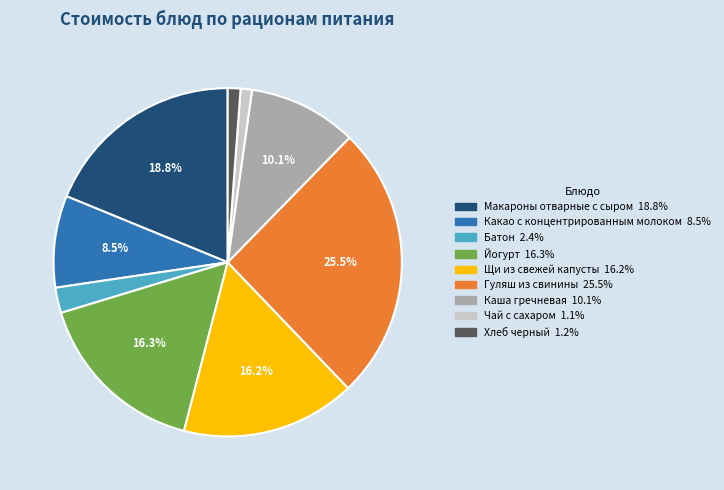

Which slice is the largest?

Гуляш из свинины